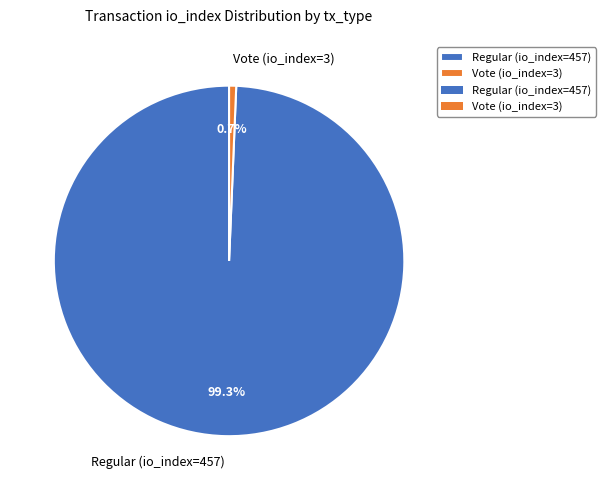

Does Regular (io_index=457) account for over 50% of the chart?

Yes